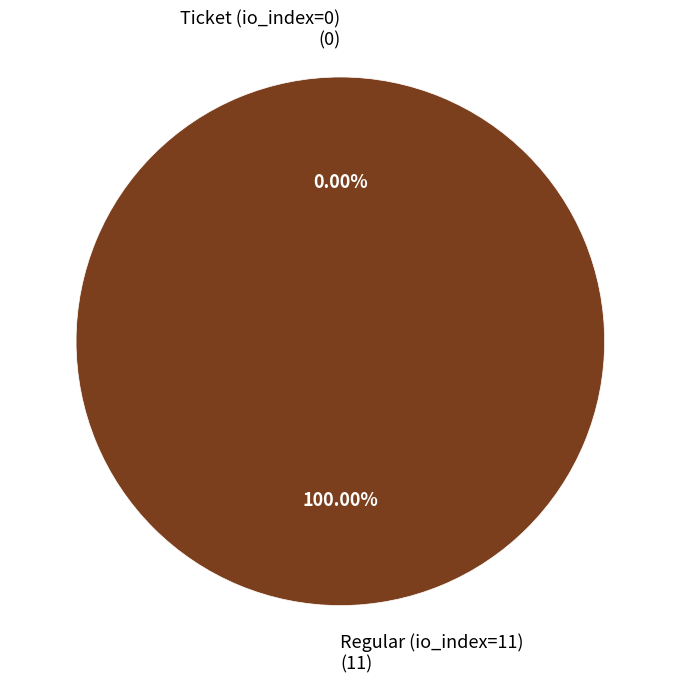

How many slices are in this pie chart?

2